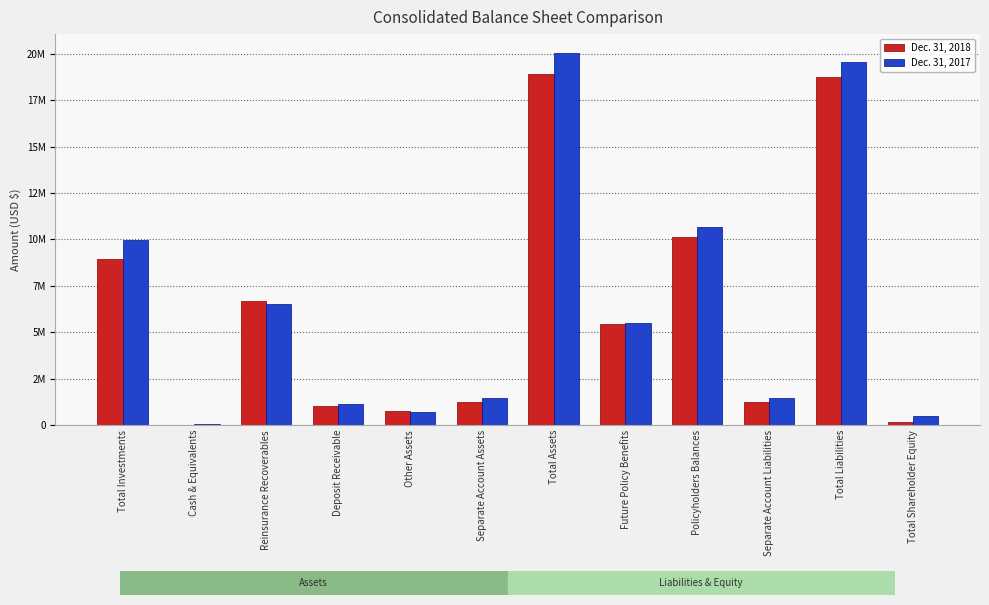

Does the chart contain stacked bars?

No